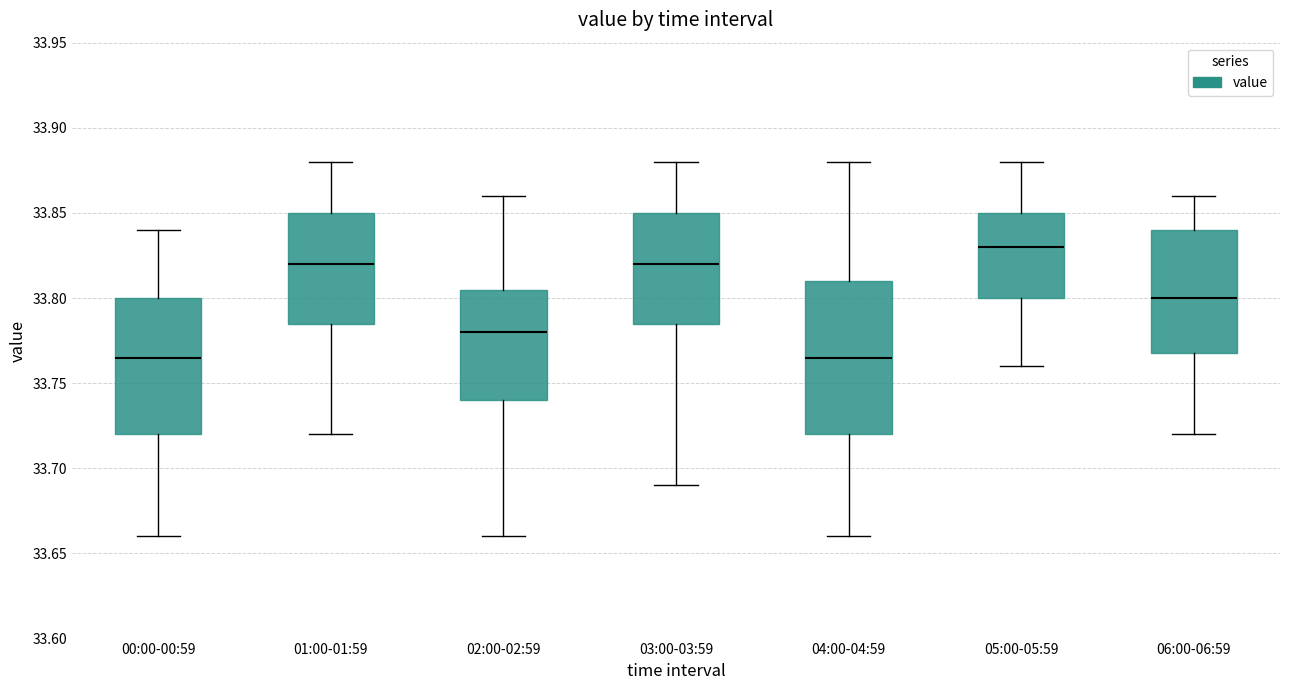

Reading left to right, transcribe this box plot: for each box, give where its median line is, the range the box spans, and where its two whiskers end, as read against the y-axis. The values are not printed on the chart, so give them approximately, as read against the axis.

00:00-00:59: median 33.765, box 33.720 to 33.800, whiskers 33.660 to 33.840
01:00-01:59: median 33.820, box 33.785 to 33.850, whiskers 33.720 to 33.880
02:00-02:59: median 33.780, box 33.740 to 33.805, whiskers 33.660 to 33.860
03:00-03:59: median 33.820, box 33.785 to 33.850, whiskers 33.690 to 33.880
04:00-04:59: median 33.765, box 33.720 to 33.810, whiskers 33.660 to 33.880
05:00-05:59: median 33.830, box 33.800 to 33.850, whiskers 33.760 to 33.880
06:00-06:59: median 33.800, box 33.770 to 33.840, whiskers 33.720 to 33.860